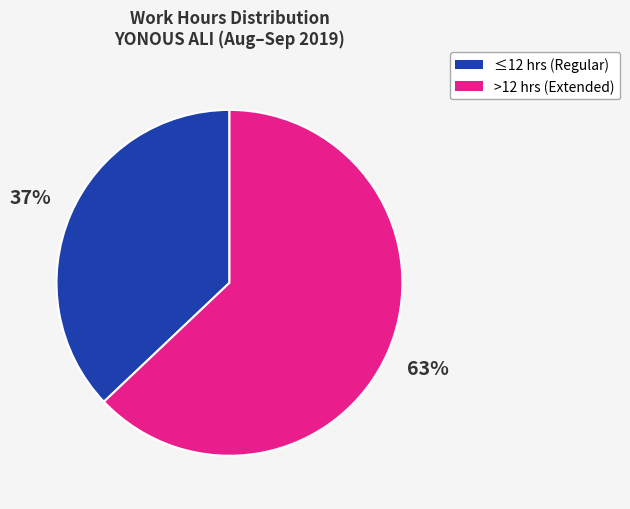

Is there any slice that represents more than half of the pie?

Yes